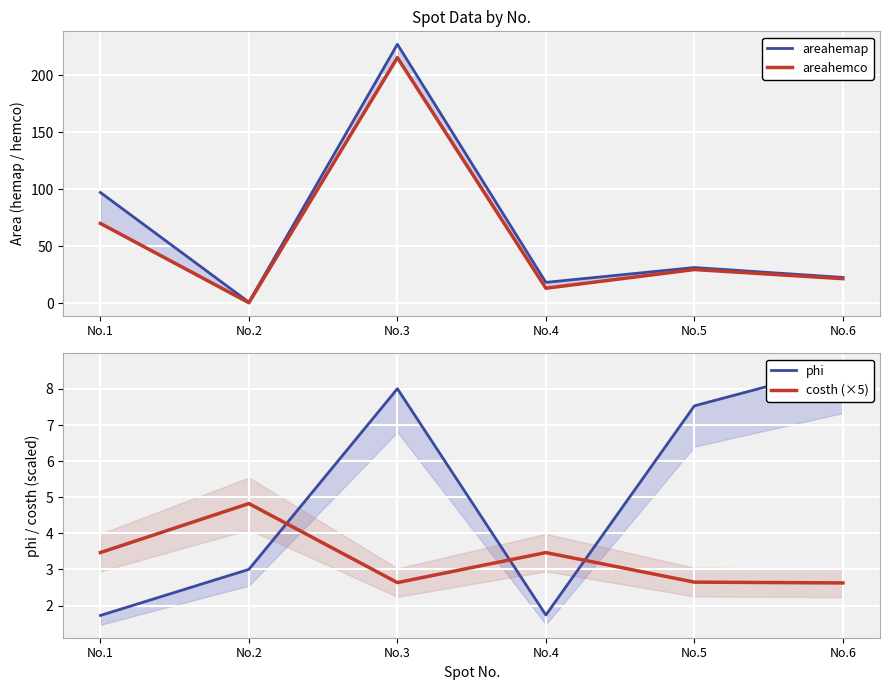

Where is areahemap nearest to the value 114?

No.1